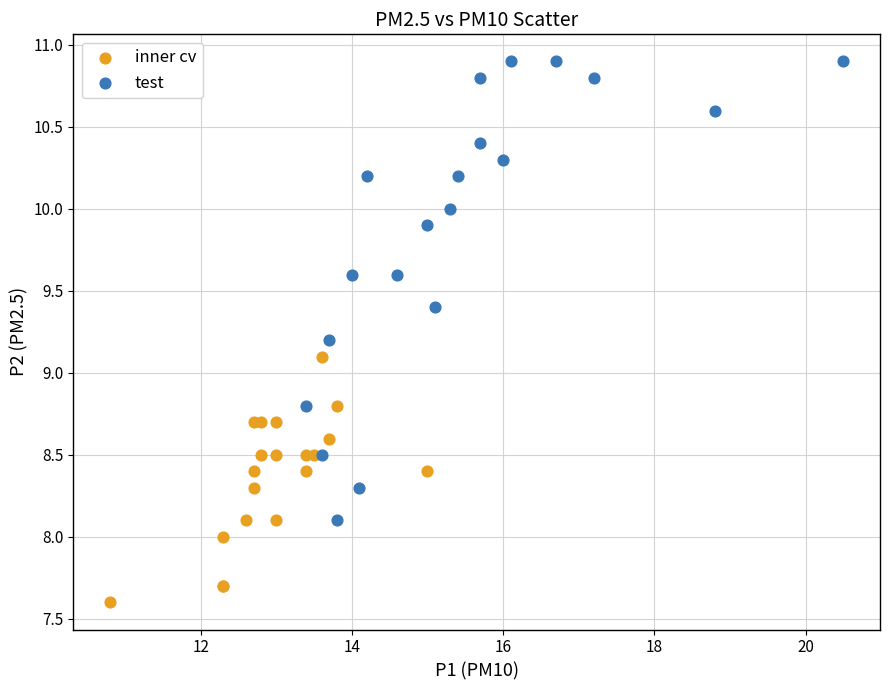

Which series reaches the maximum Y coordinate?

test